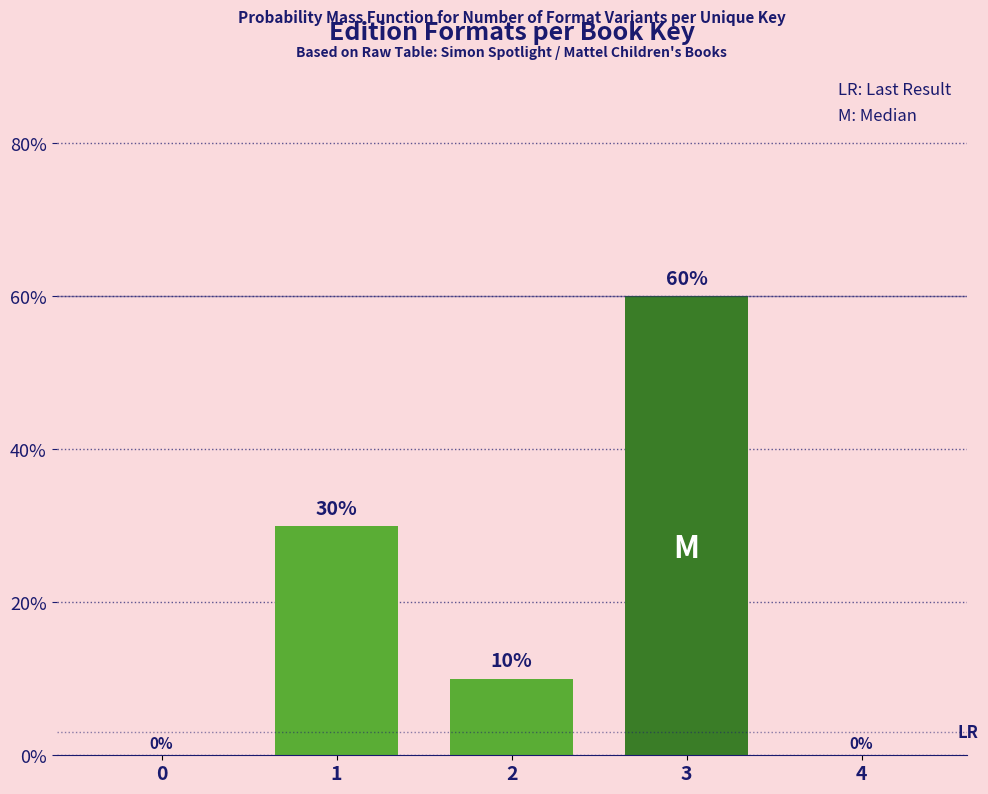

Reading right to left, extract all data points from this chart.

4=0	3=60	2=10	1=30	0=0